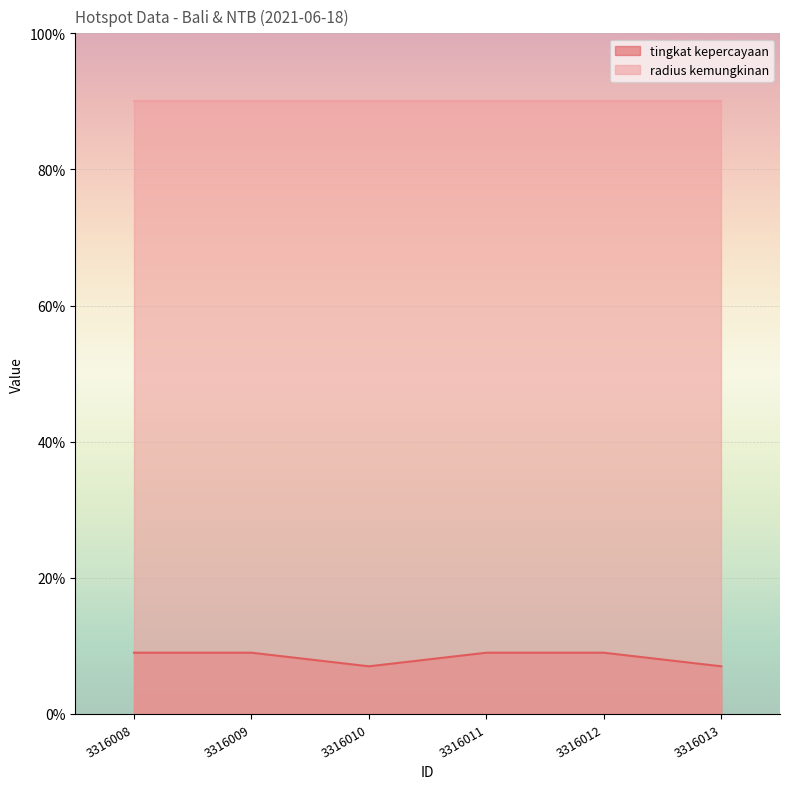

What is the smallest value displayed?

7